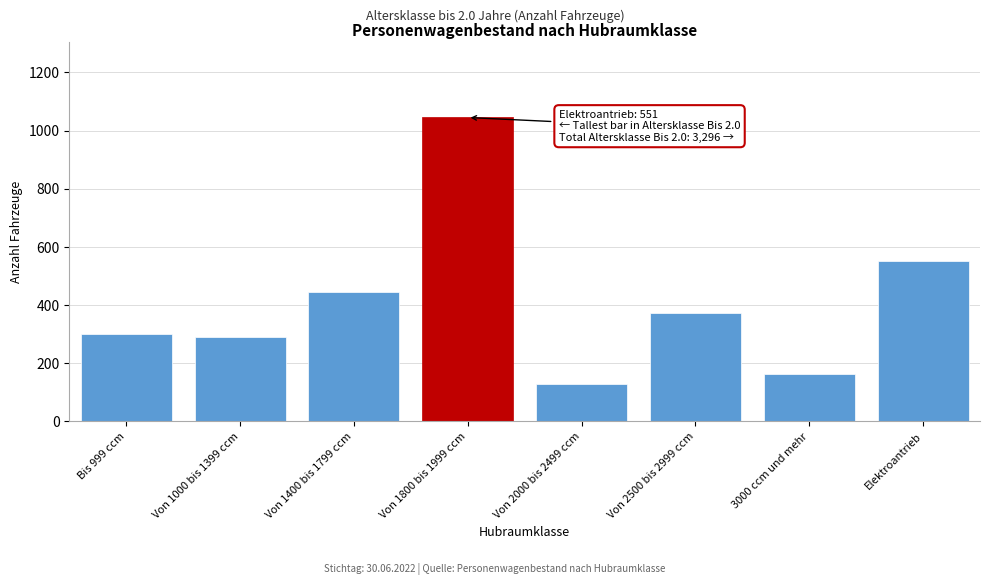

Reading right to left, extract all data points from this chart.

551	164	374	128	1045	444	289	301